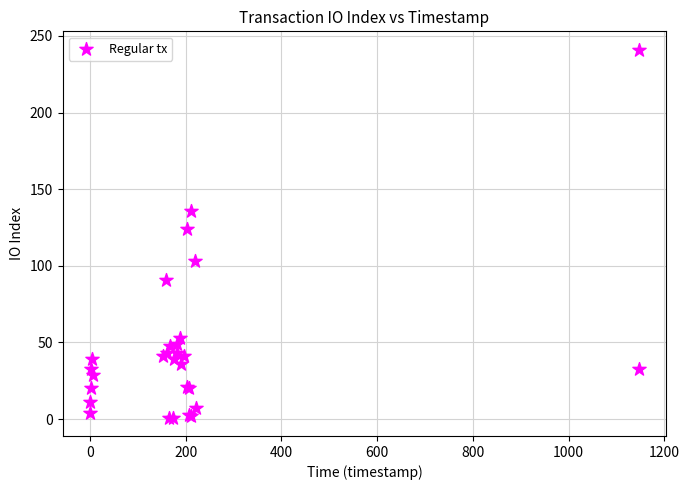

What Y value in the scatter plot is closest to 121?

124